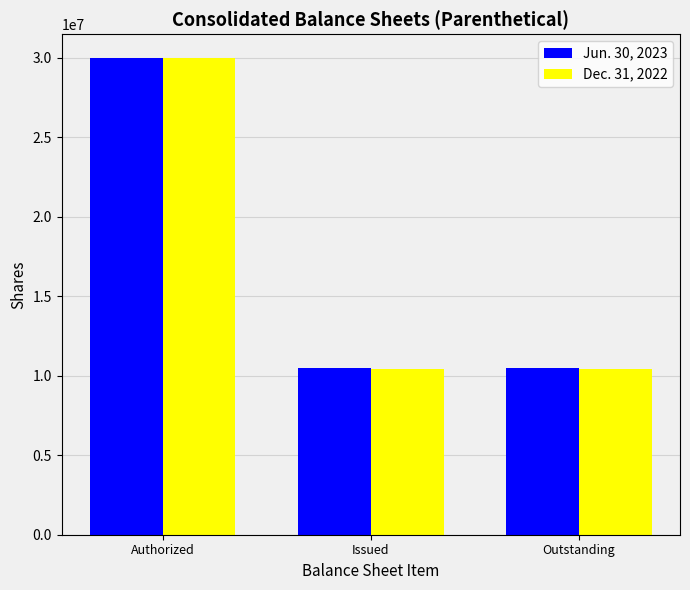

Rank the series by their average value, from highest to lowest.

Jun. 30, 2023, Dec. 31, 2022